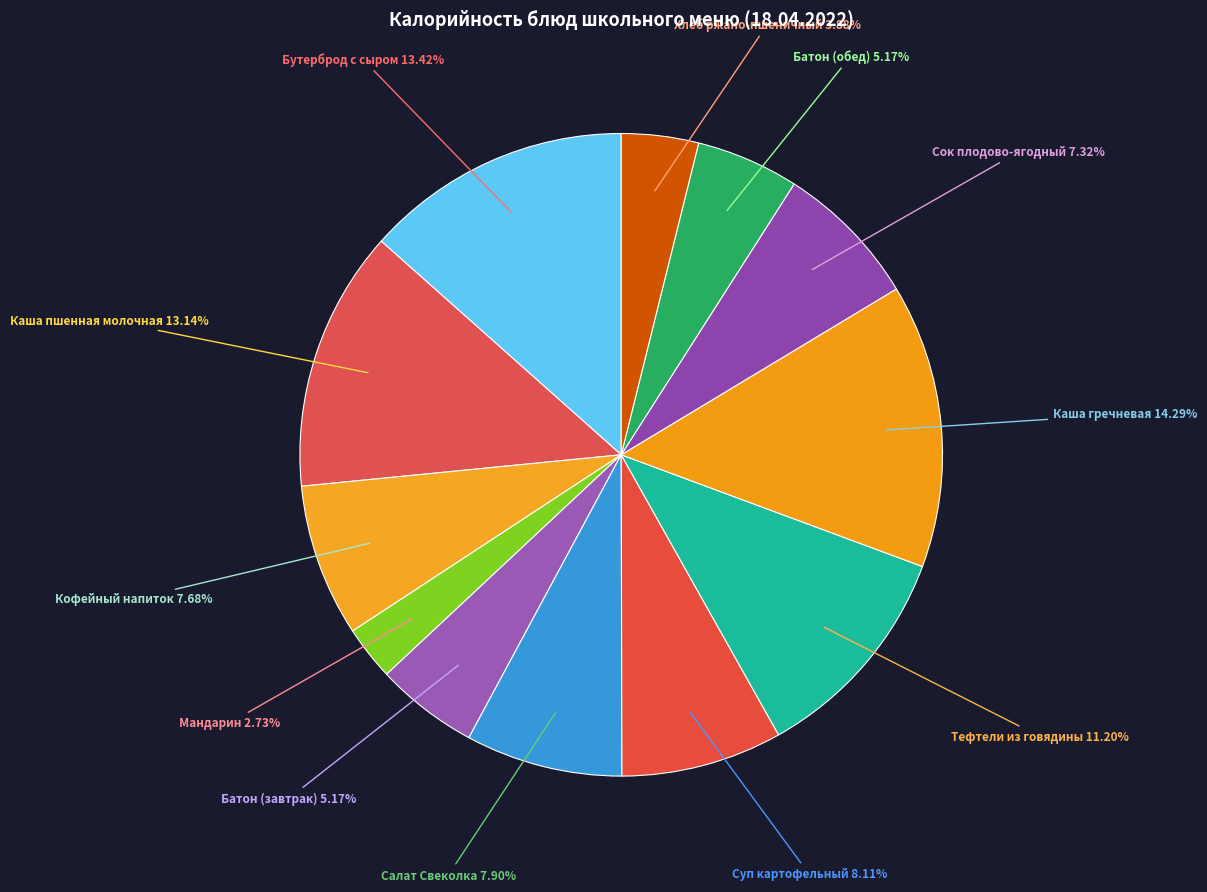

How many segments does this pie chart have?

12